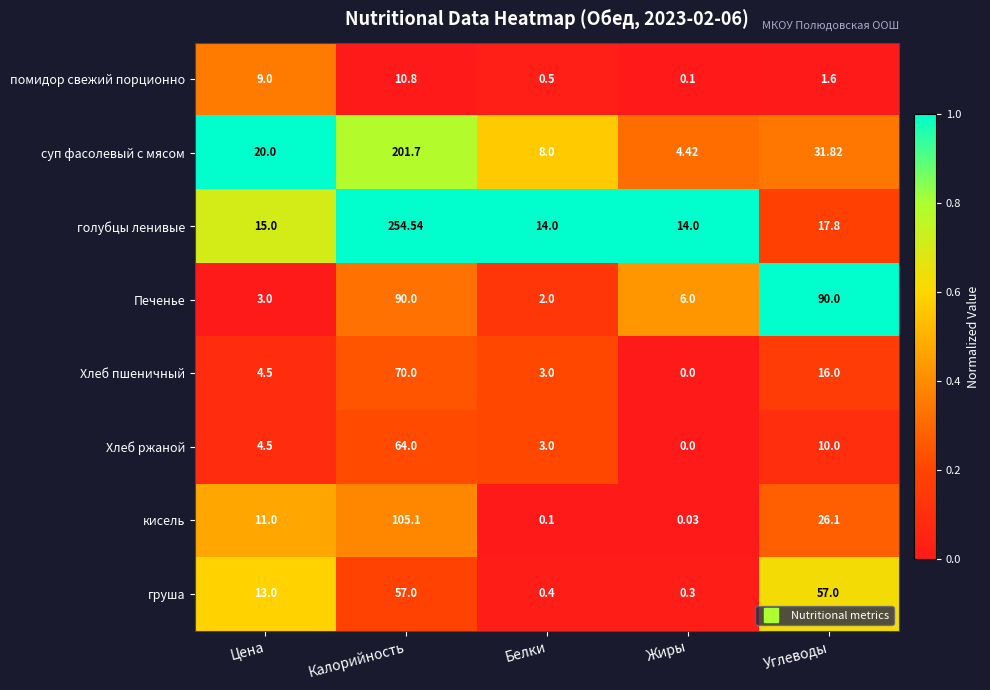

At which label is Хлеб пшеничный closest to 35?

Углеводы